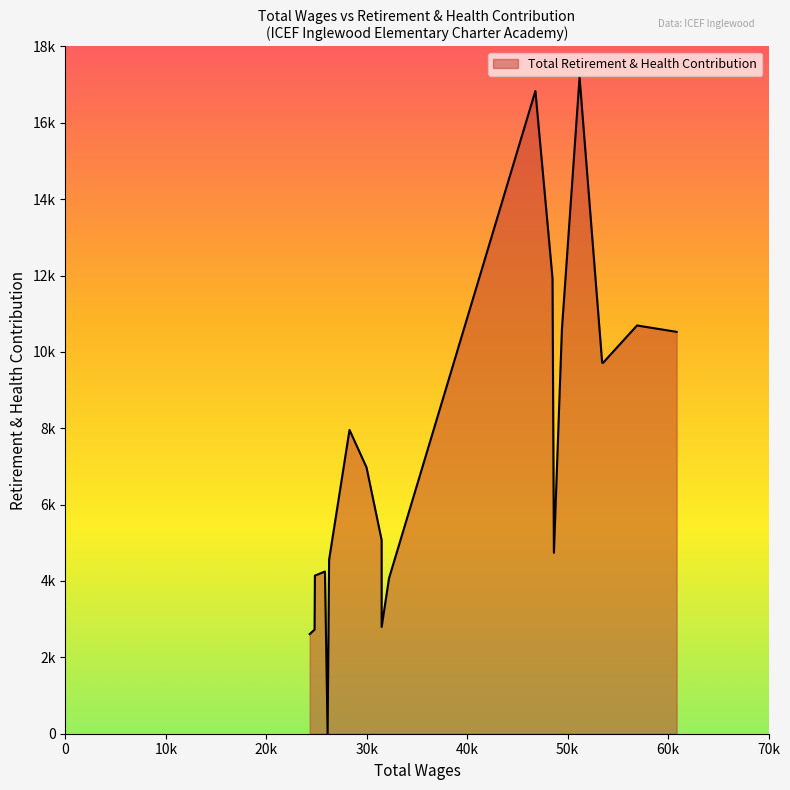

Does the chart have visible grid lines?

No